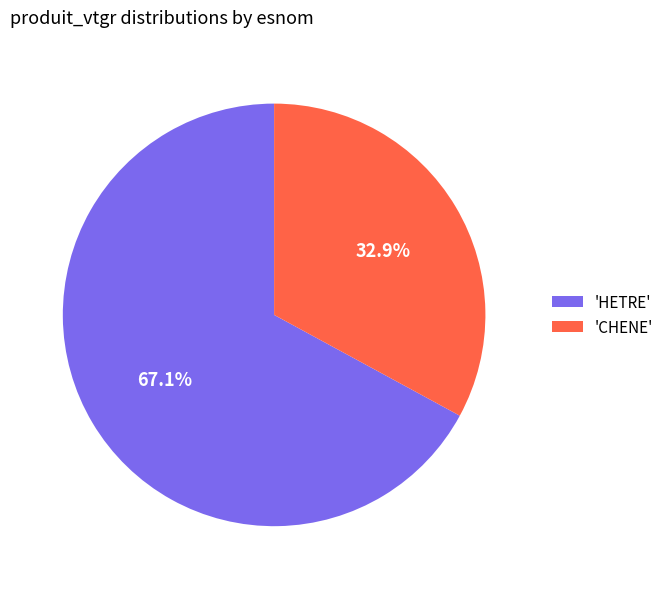

How much of the chart is everything except 'CHENE'?

67.1%